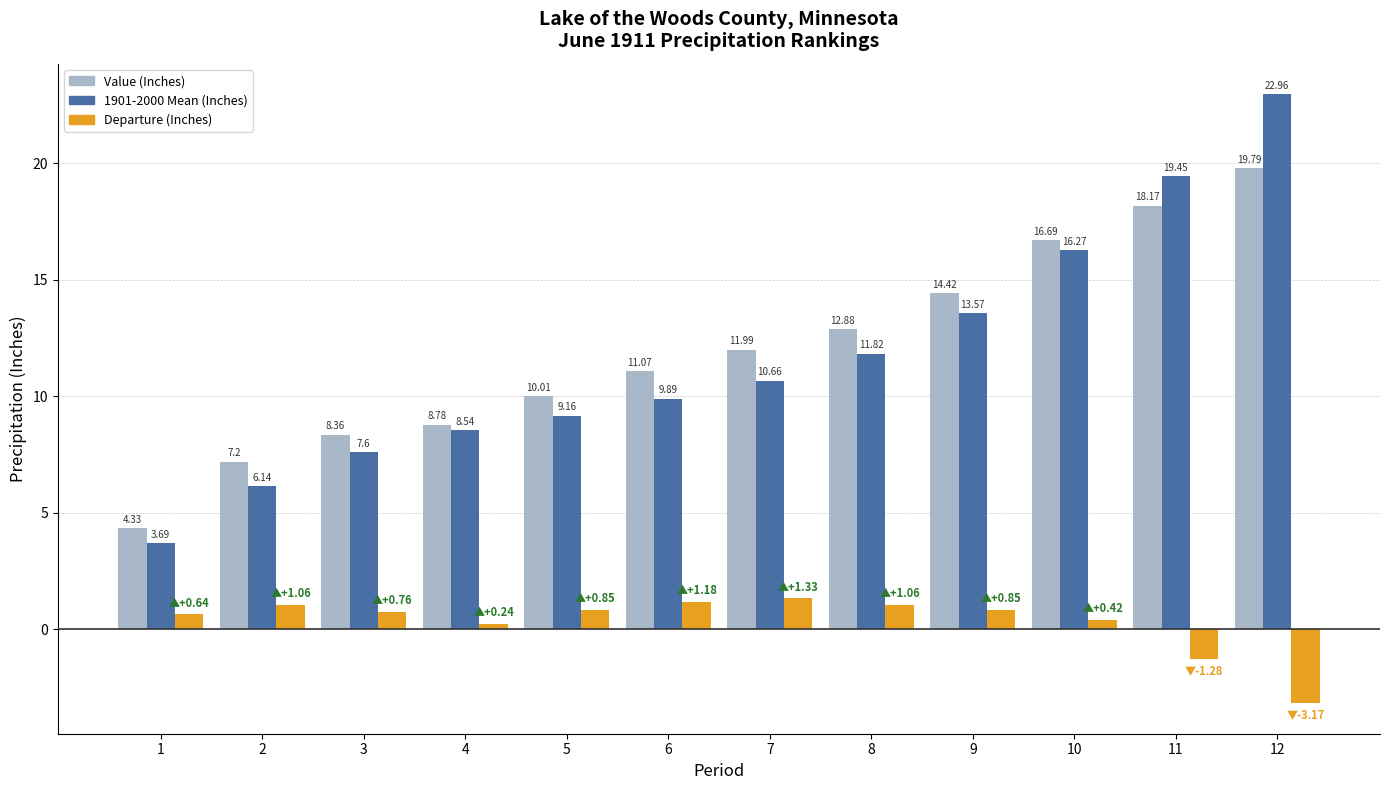

How many bars are there in total?

36